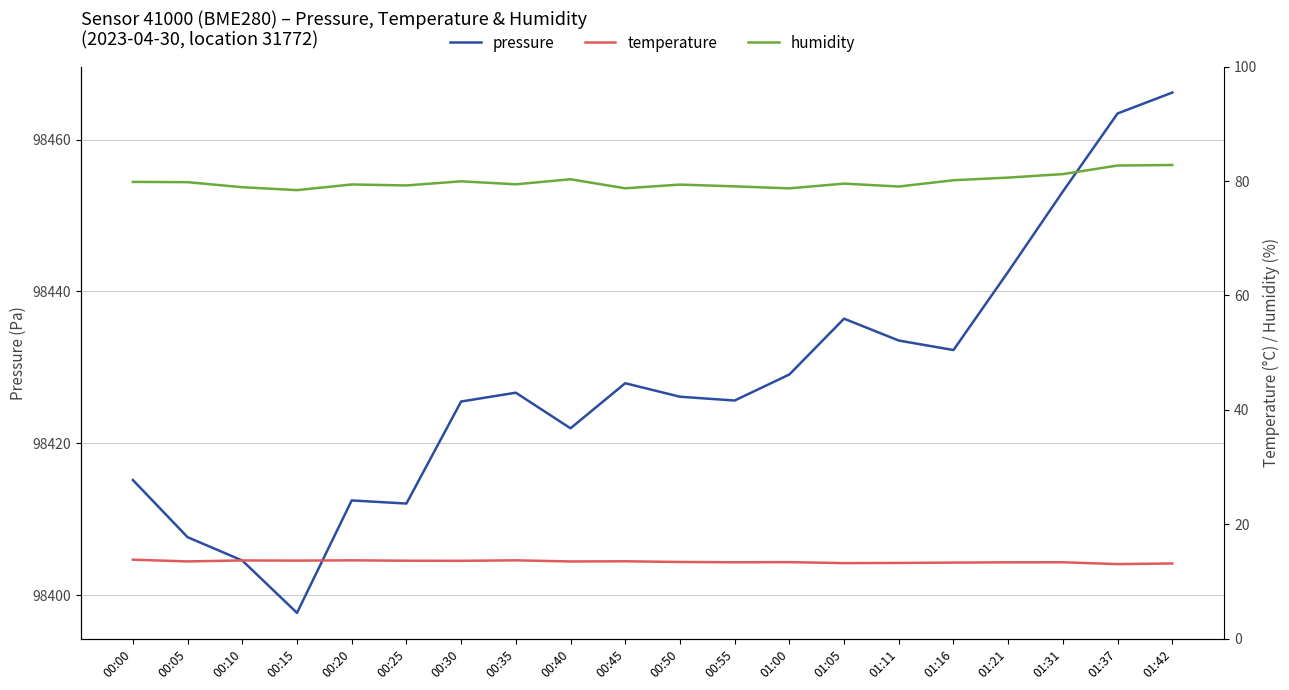

How many data points in humidity are above 79?

16